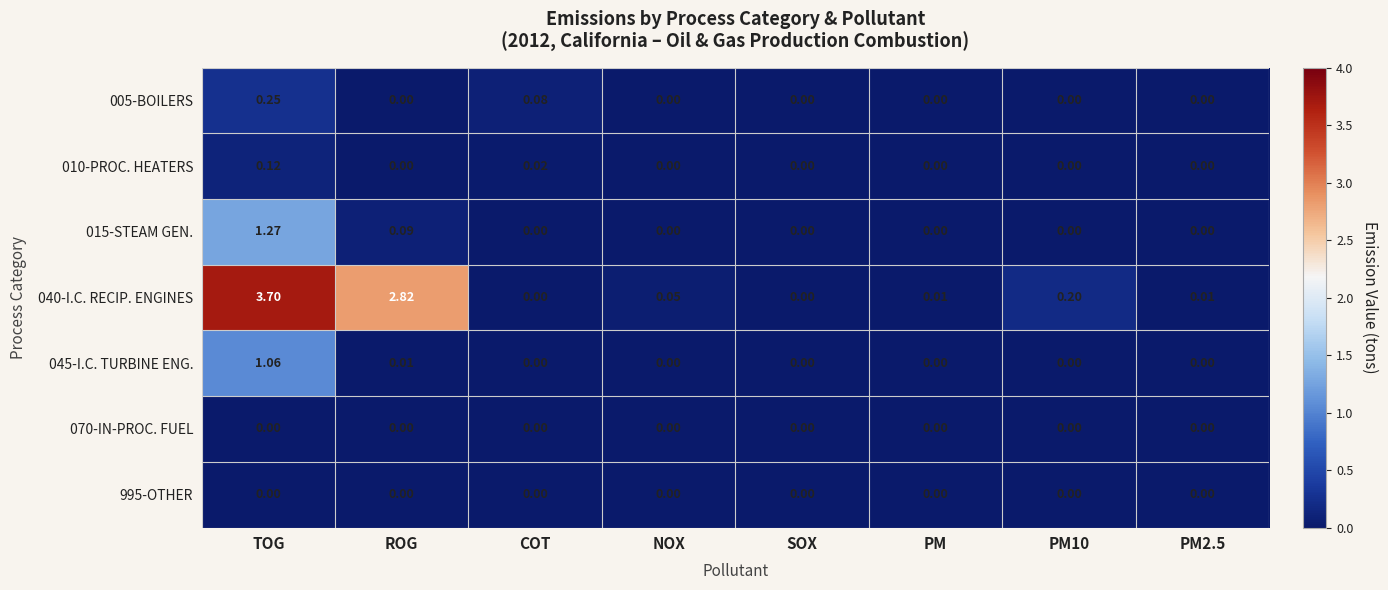

At which category does the chart reach its peak across all series?

TOG